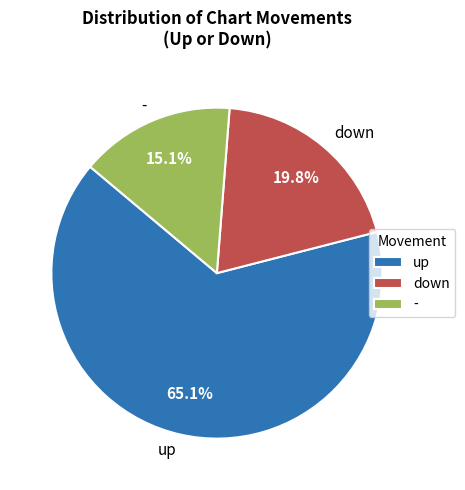

What percentage is the down slice, to the nearest percent?

20%